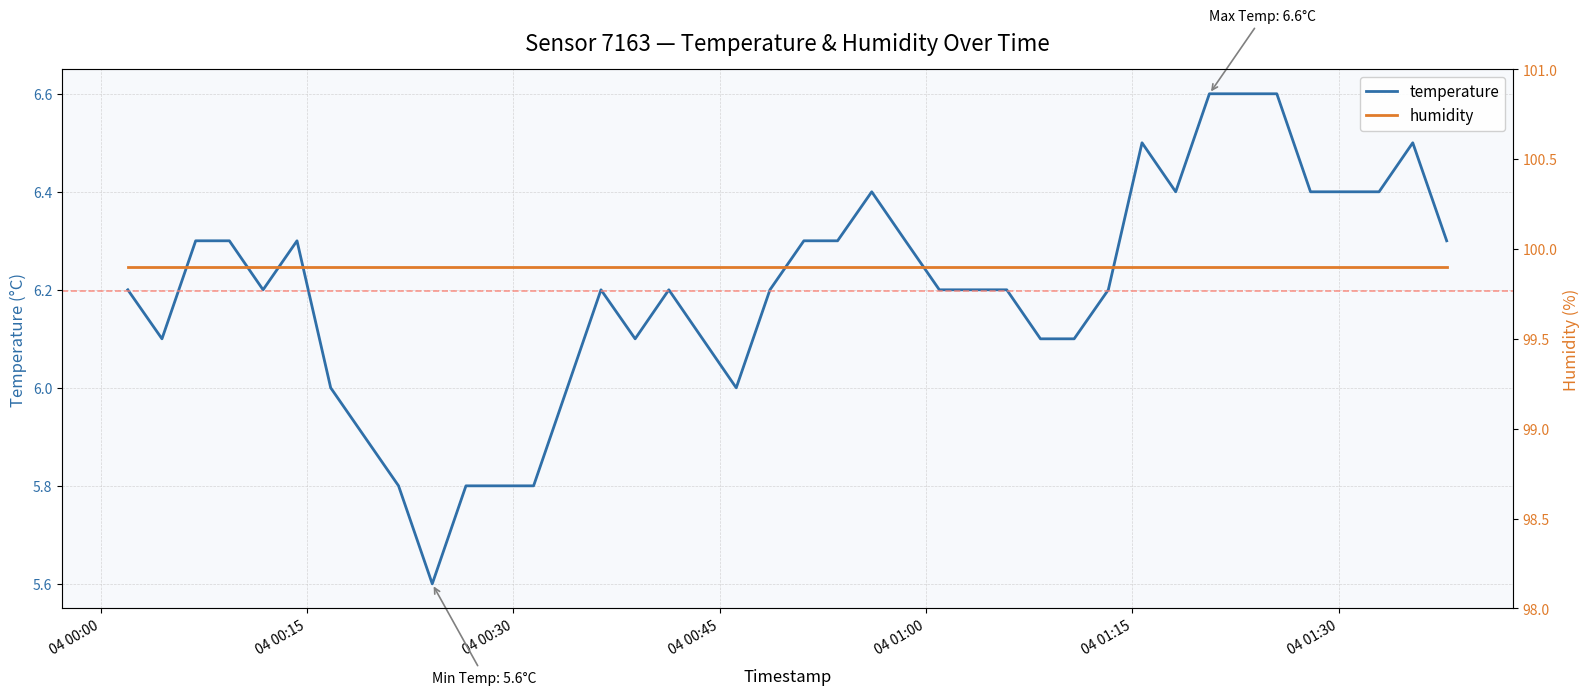

What is the value of the temperature point at the 7th from the left?

6.0